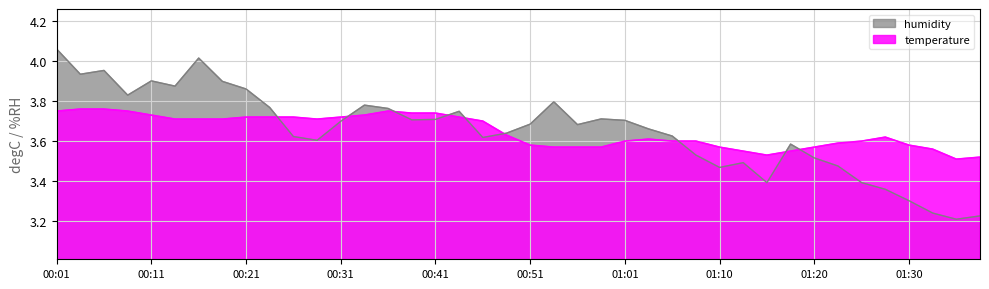

Where is the first local maximum for temperature?

00:36